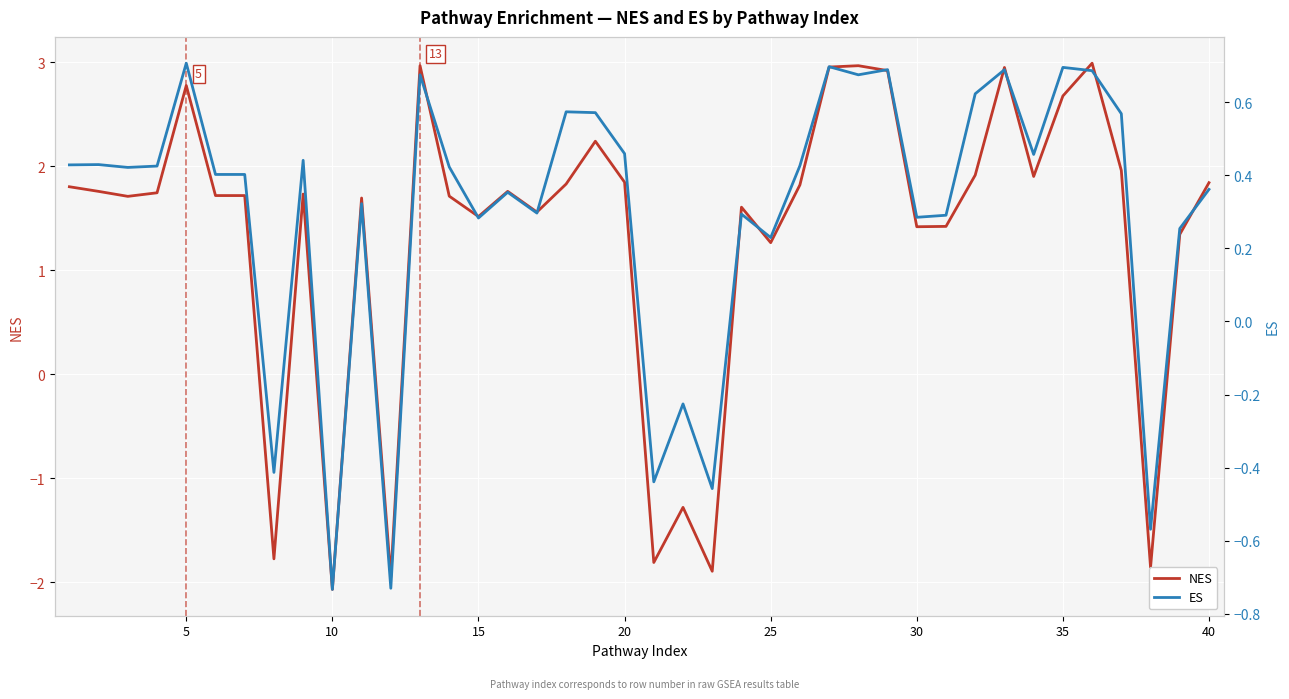

What is the greatest value displayed?

3.0